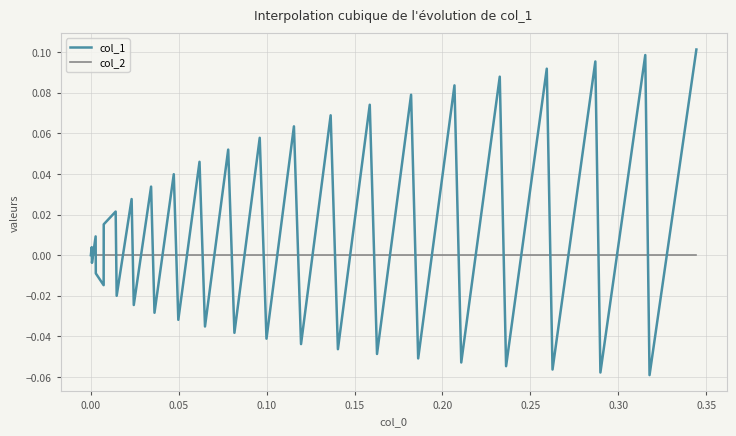

True or false: col_2 and col_1 cross at least once.

True